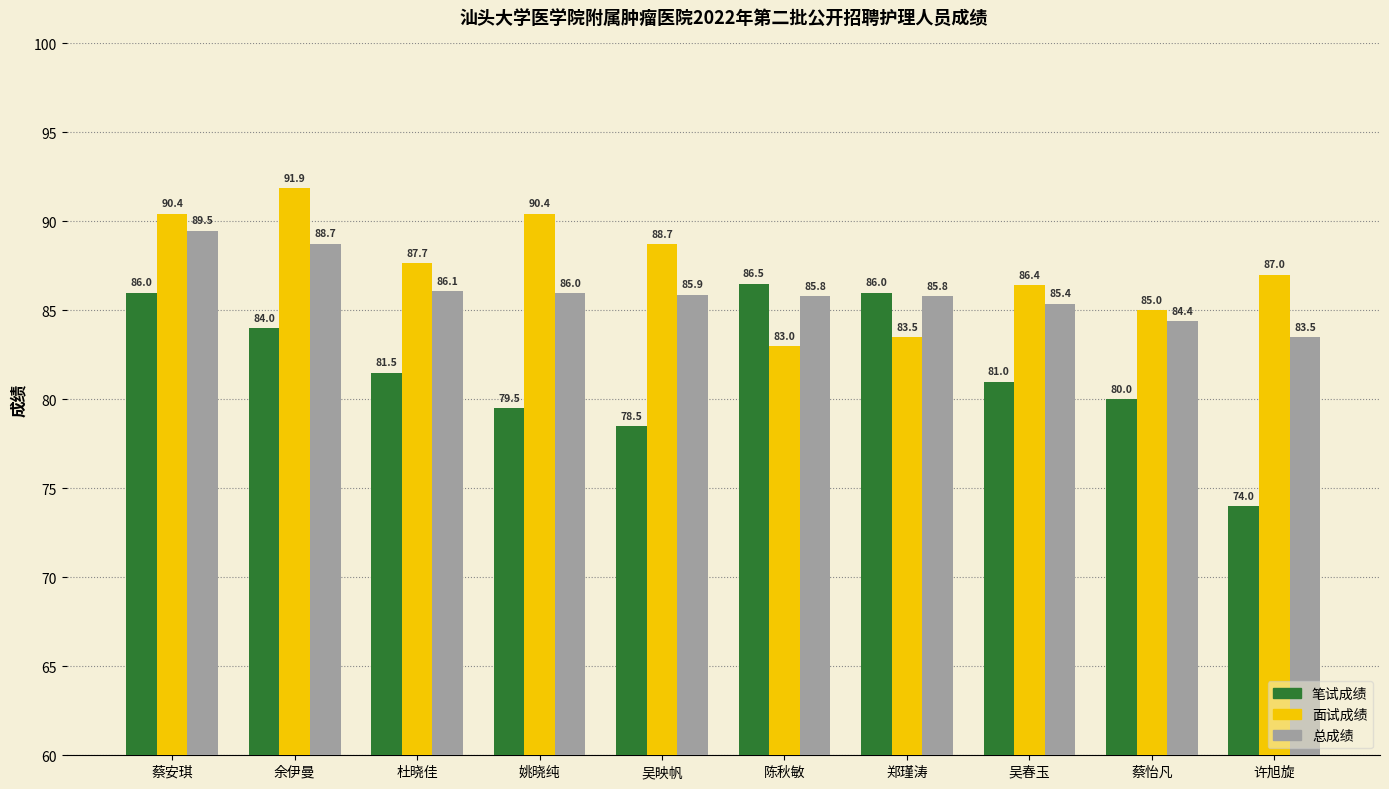

The value of 笔试成绩 at 吴春玉 is 81.0. True or false?

True